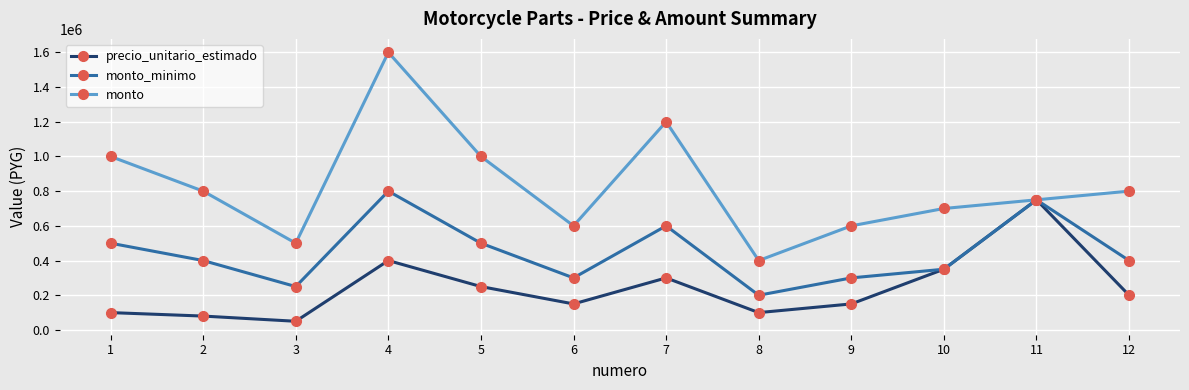

Is the value of monto at 6 greater than the value of monto_minimo at 5?

Yes